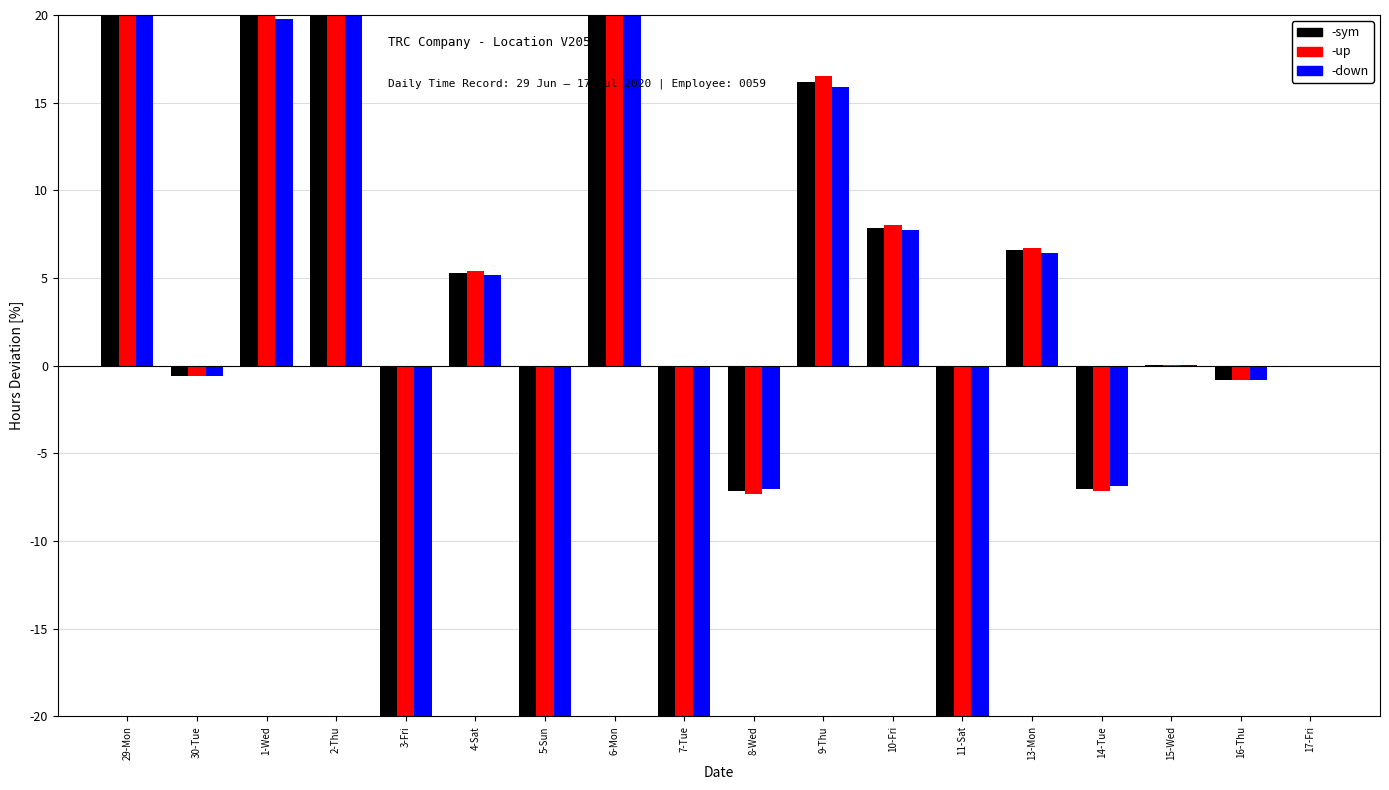

What is the total value across all series at 3-Fri?

-63.6